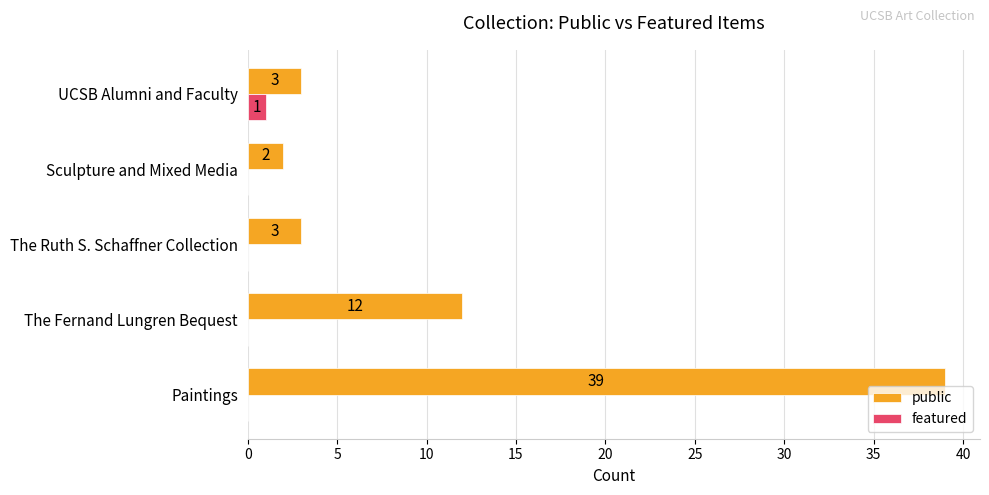

What is the sum of the public values at Paintings and UCSB Alumni and Faculty?

42